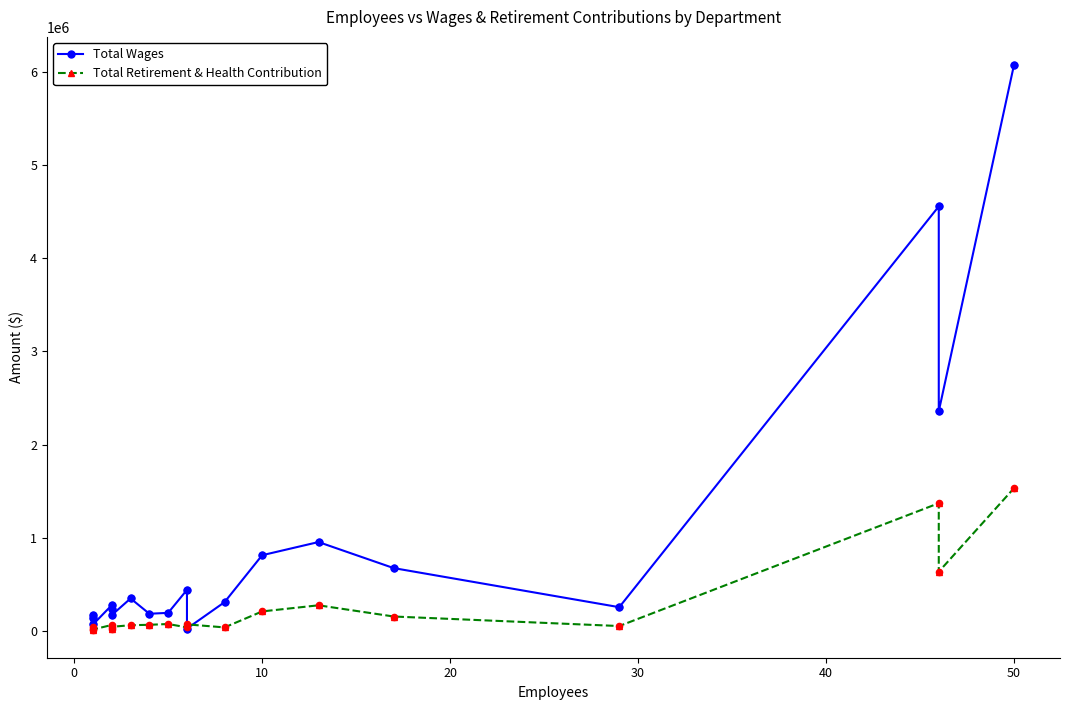

What are all the series names shown in the legend?

Total Wages, Total Retirement & Health Contribution